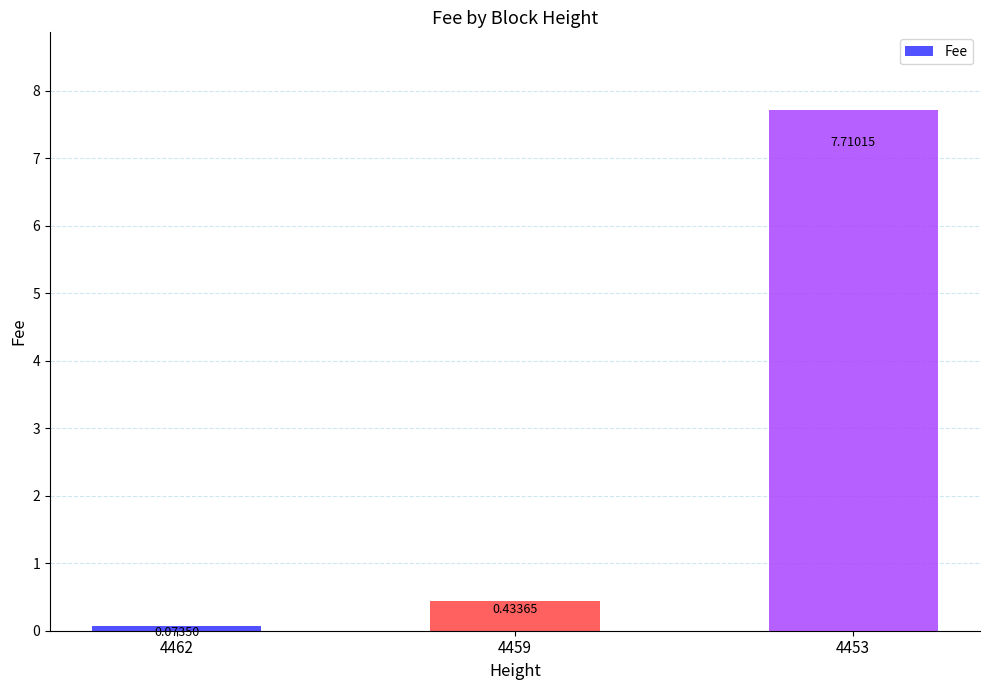

Is it true that the value at 4453 is 4.5?

False